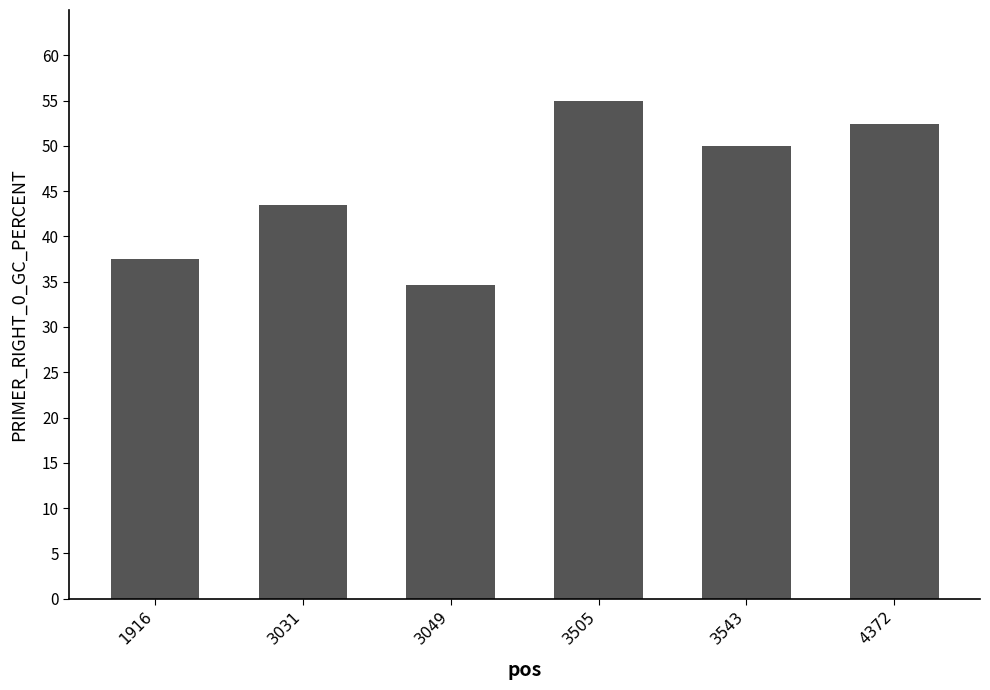

What is the smallest value displayed?

34.6